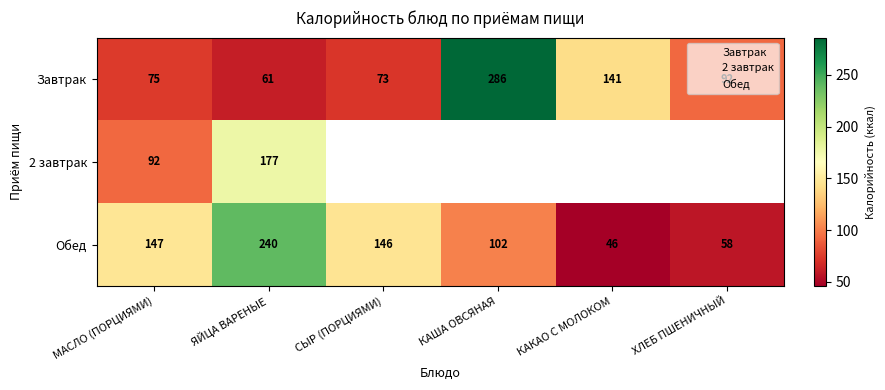

At which category is the sum across all series the highest?

ЯЙЦА ВАРЕНЫЕ